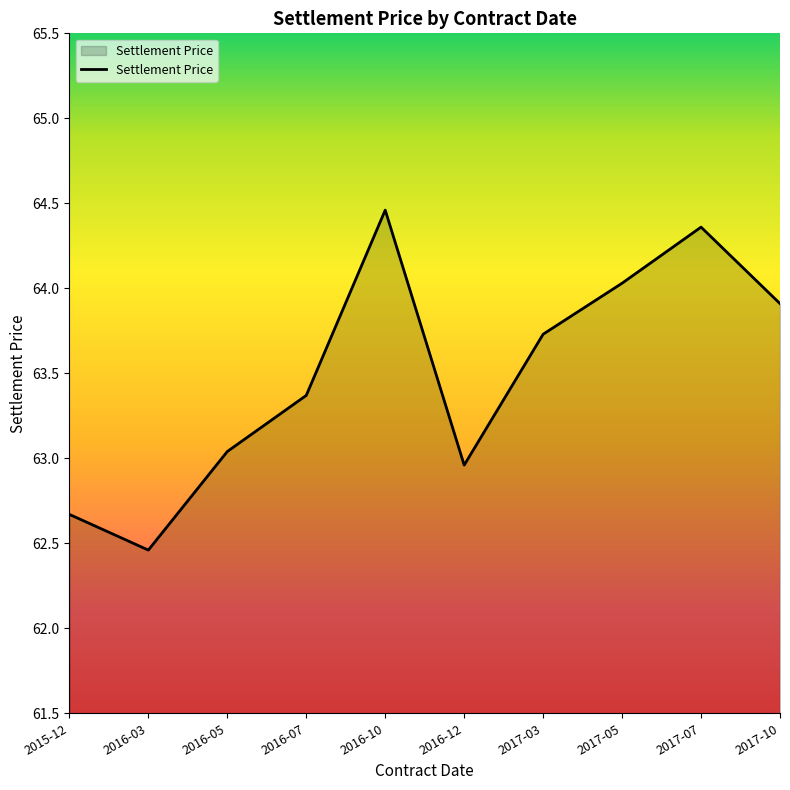

What position from the right is 2017-10?

1